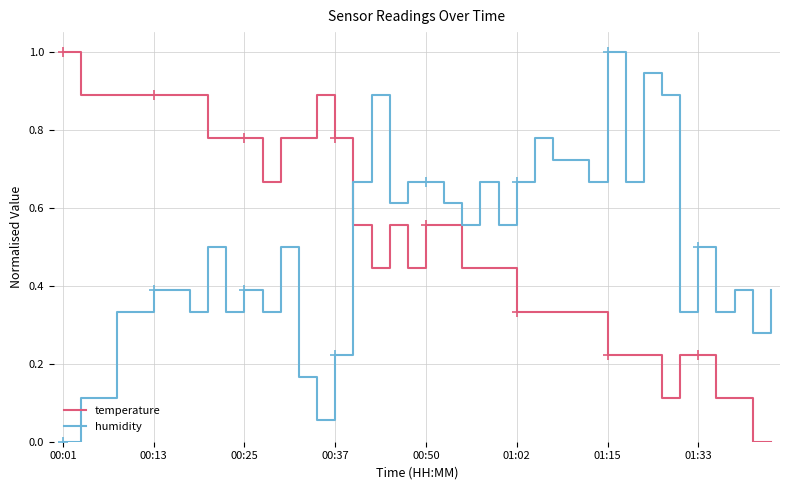

How many intersections are there between humidity and temperature?

1